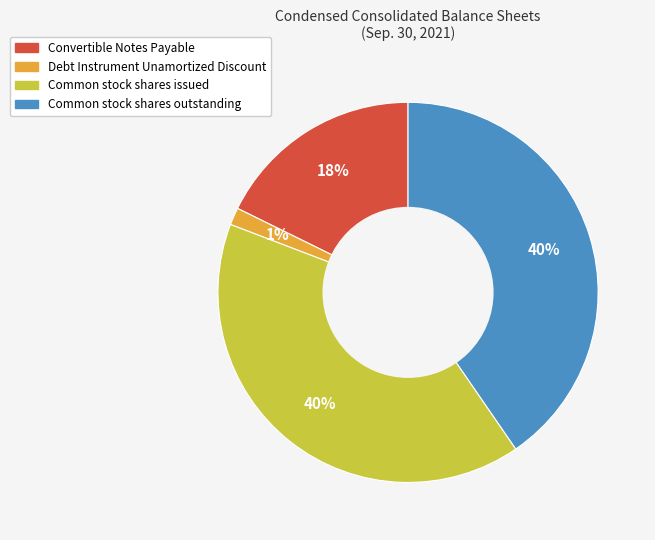

How many segments does this pie chart have?

4